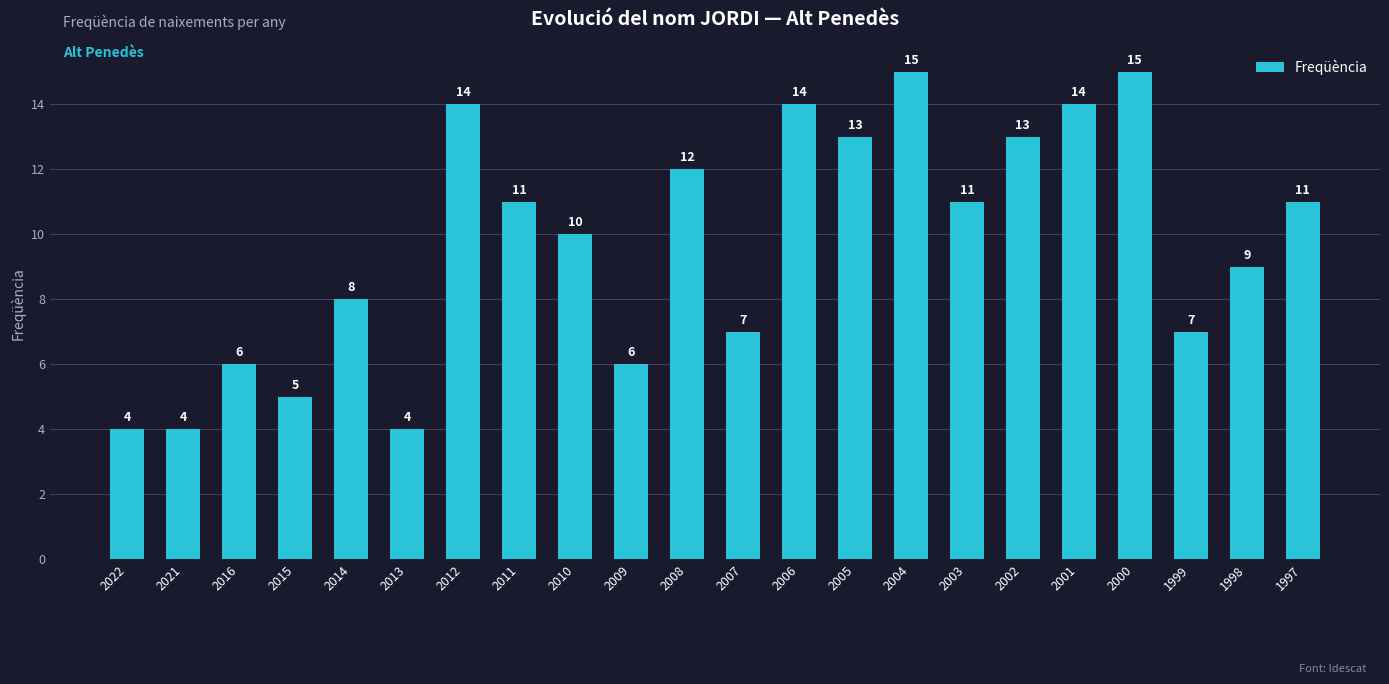

Is it true that the value at 1998 is 9?

True